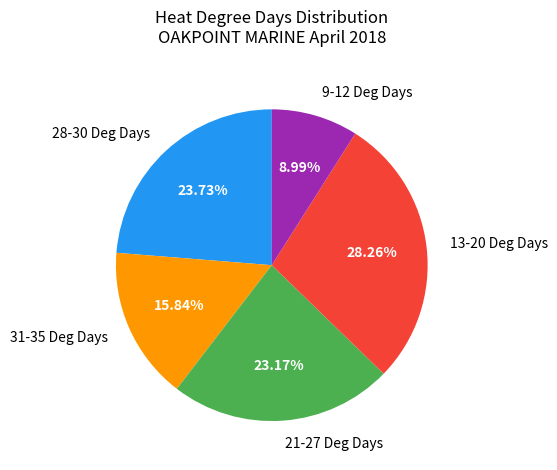

Rank the categories by value from highest to lowest.

13-20 Deg Days, 28-30 Deg Days, 21-27 Deg Days, 31-35 Deg Days, 9-12 Deg Days